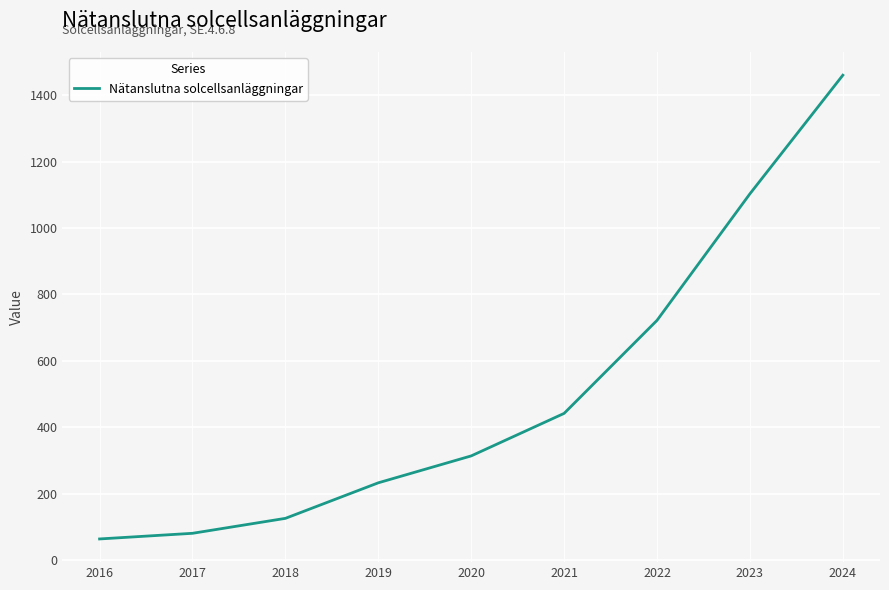

How many lines are shown in the chart?

1